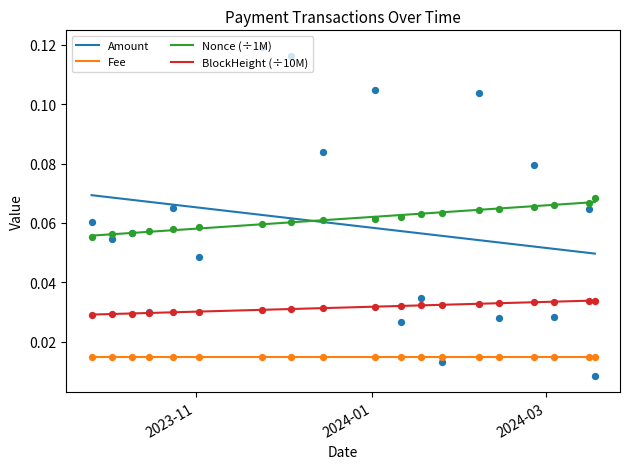

Which series has the largest total across all categories?

Nonce (÷1M)